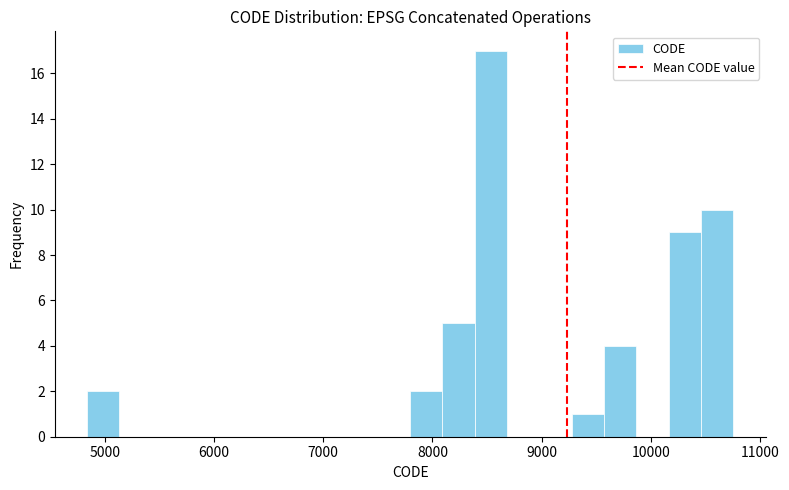

Read against the x-axis, roughly where is the centre of the tallest bar?

8500